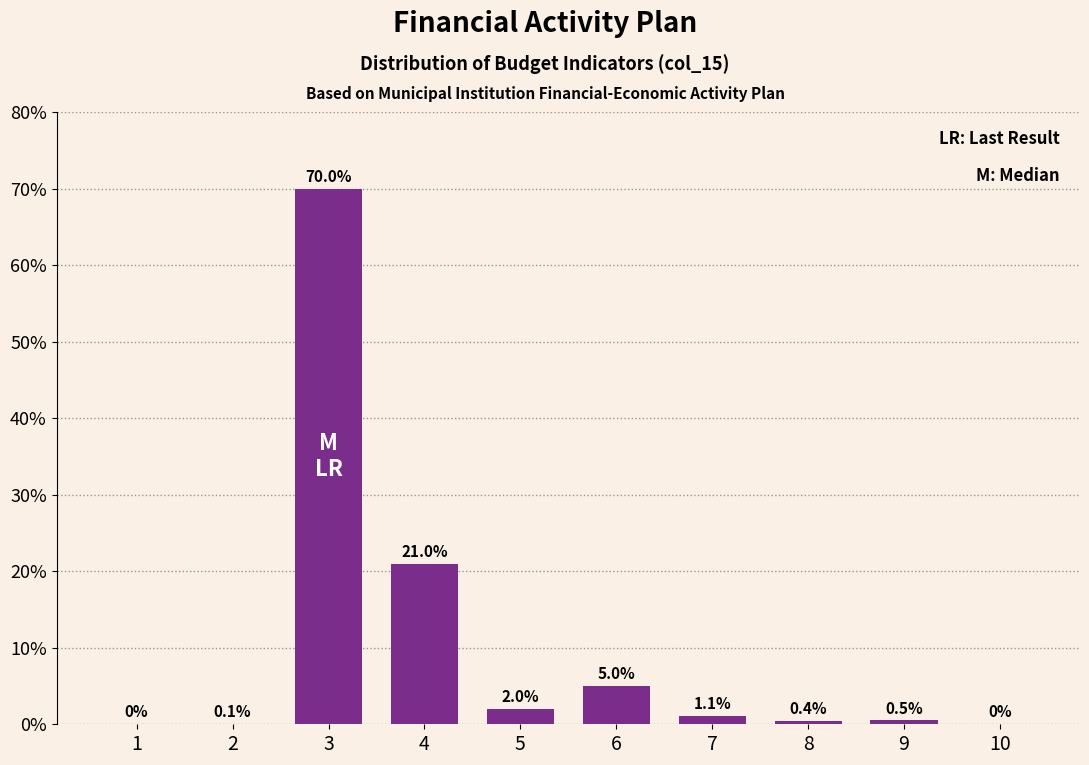

Reading left to right, extract all data points from this chart.

1=0.0	2=0.1	3=70.0	4=21.0	5=2.0	6=5.0	7=1.1	8=0.4	9=0.5	10=0.0